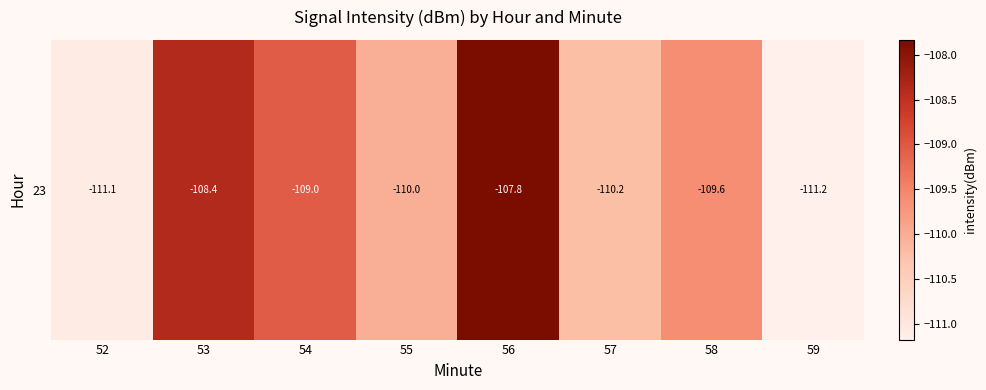

Rank the categories by value from lowest to highest.

59, 52, 57, 55, 58, 54, 53, 56